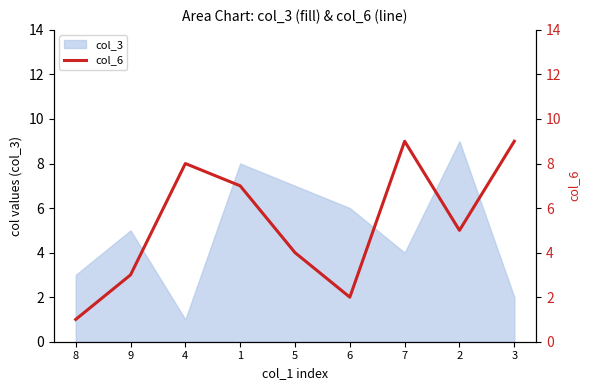

Which category has the highest value across all series?

7